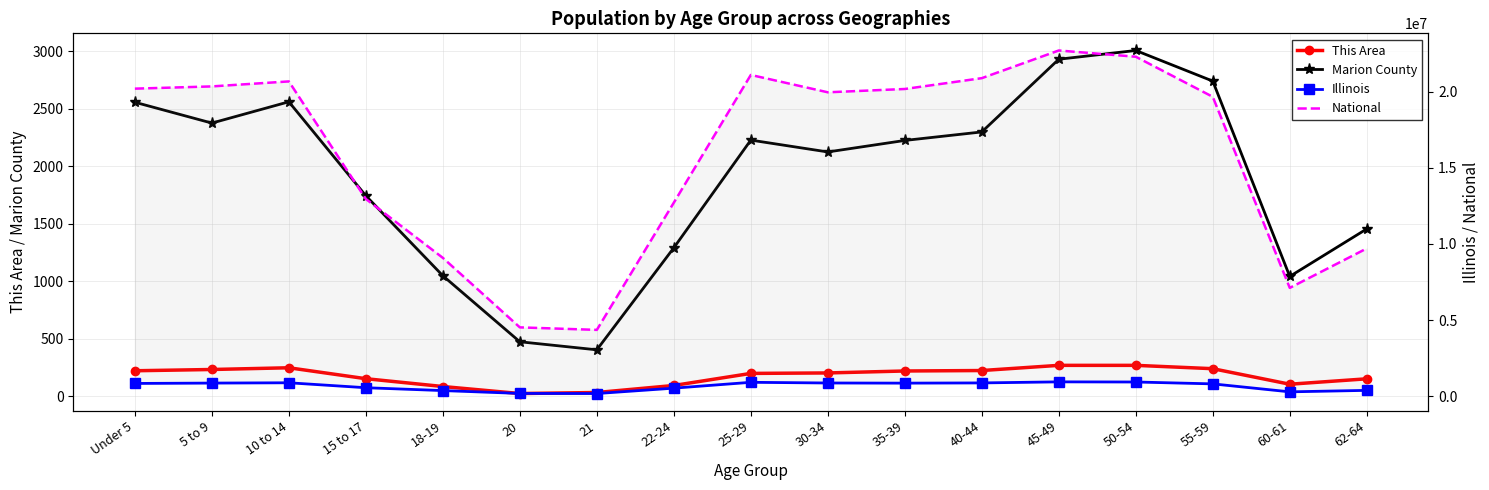

What are all the series names shown in the legend?

This Area, Marion County, Illinois, National